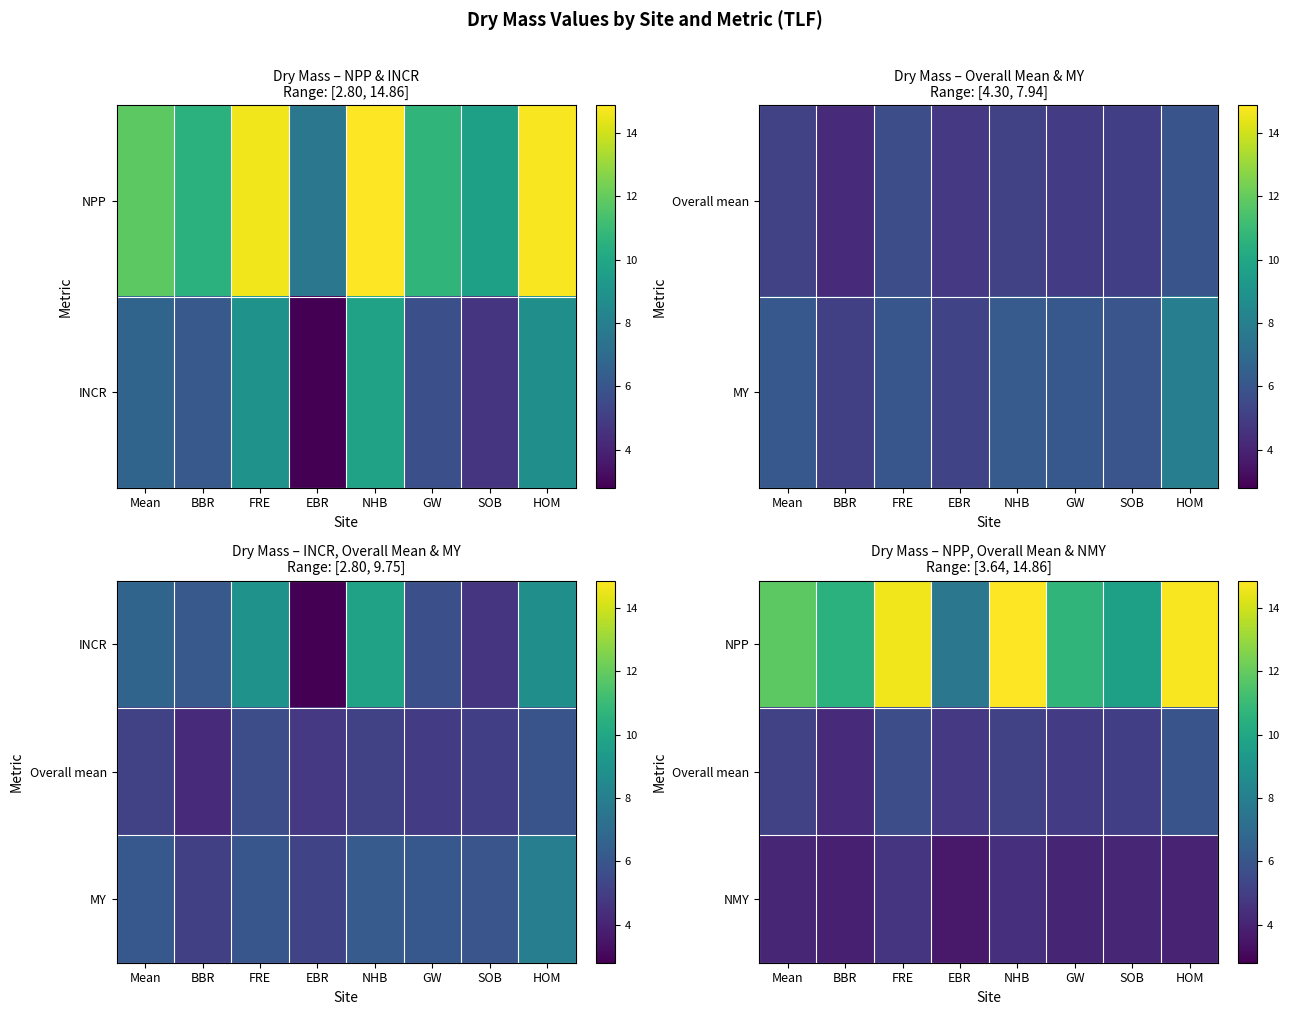

At how many categories does at least one series exceed 4?

8